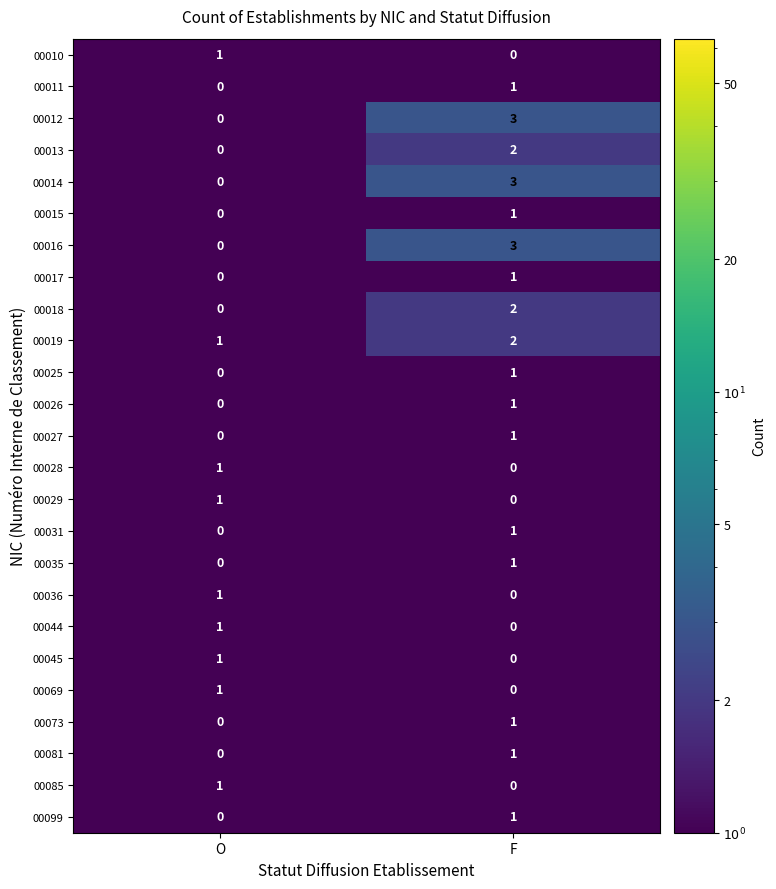

At how many categories does at least one series exceed 2?

1